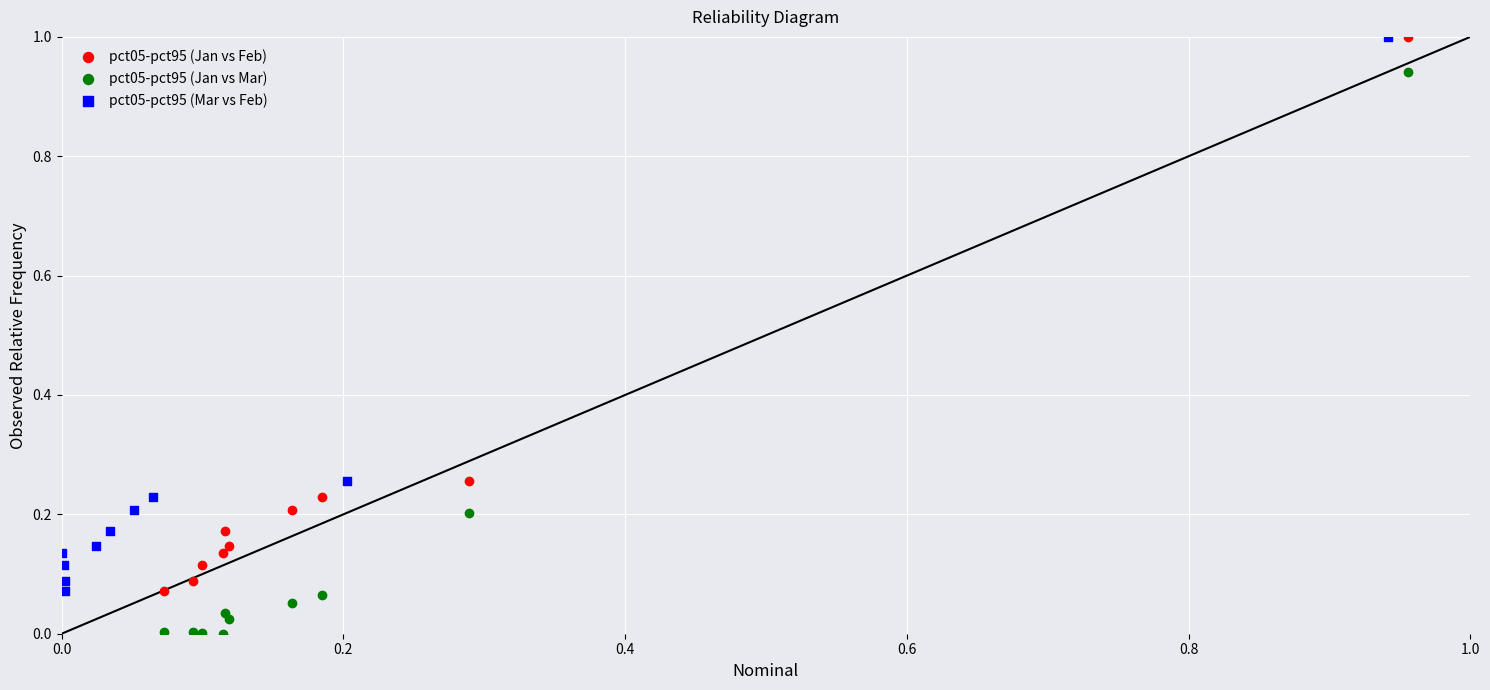

Which series reaches the minimum Y coordinate?

pct05-pct95 (Jan vs Mar)